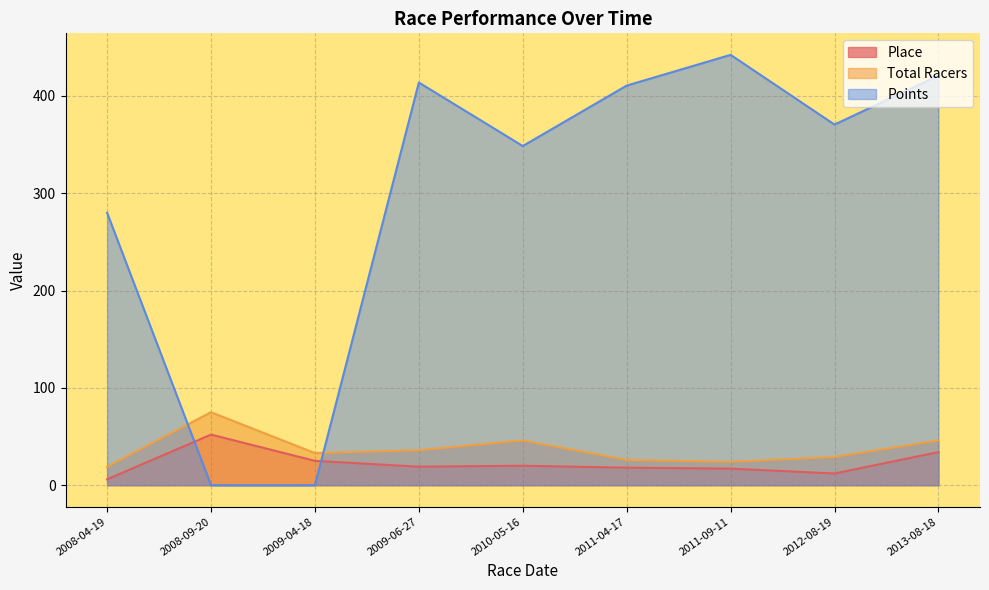

How many times do Total Racers and Points cross each other?

2